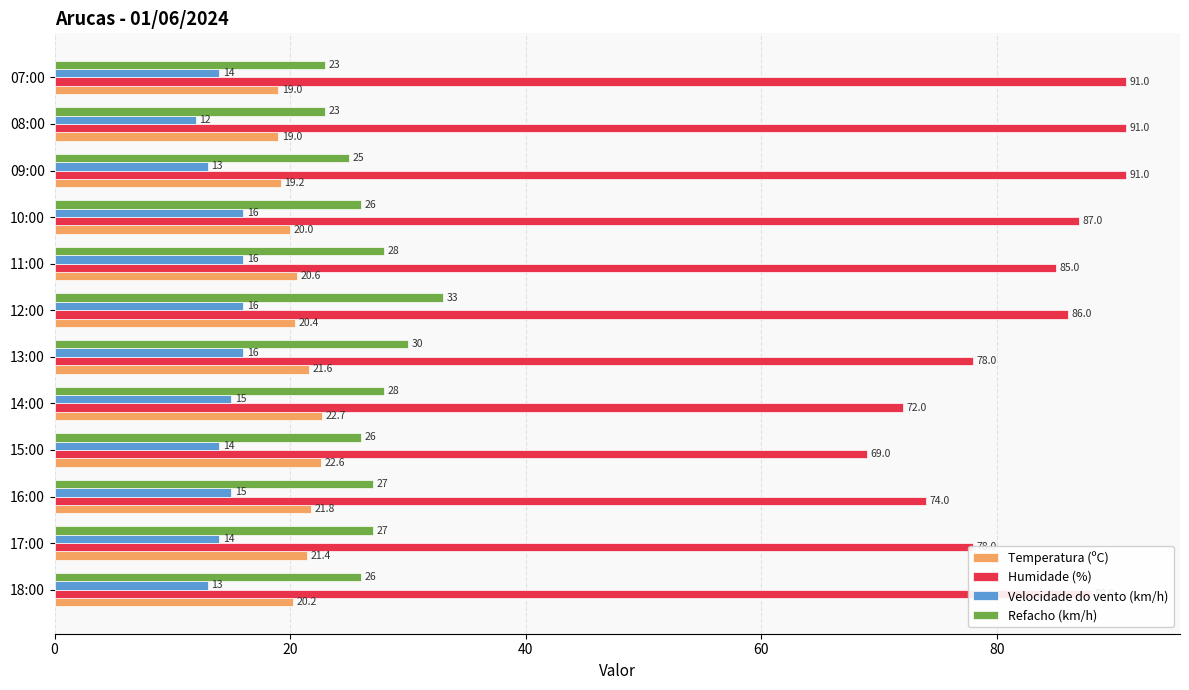

What is the difference between the highest and lowest values at 13:00?

62.0